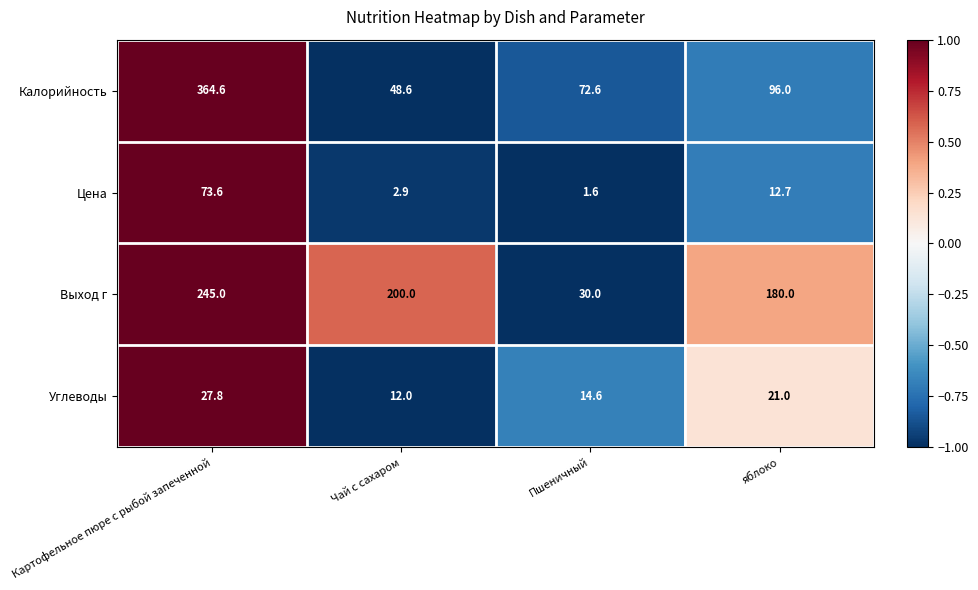

How many values in the Цена series are below 12?

2